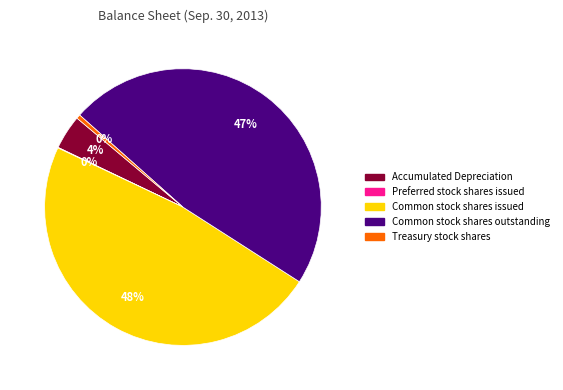

Combined, do Accumulated Depreciation and Common stock shares issued account for over 50%?

Yes